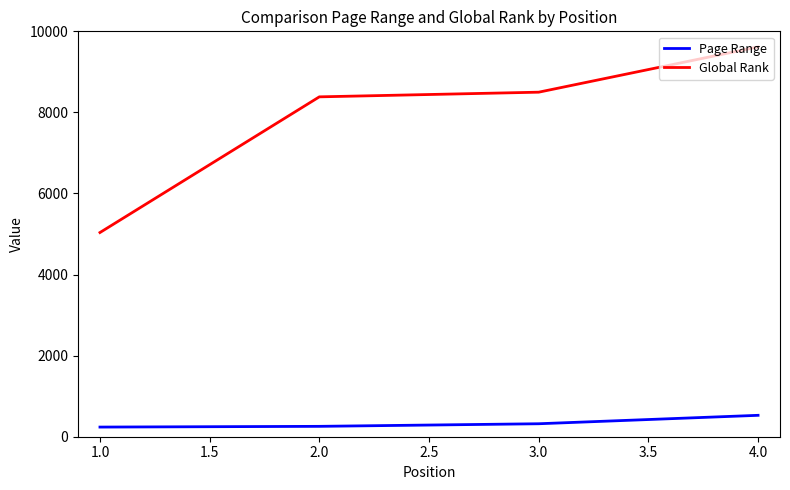

What is the difference between the maximum and minimum values in the Global Rank series?

4579